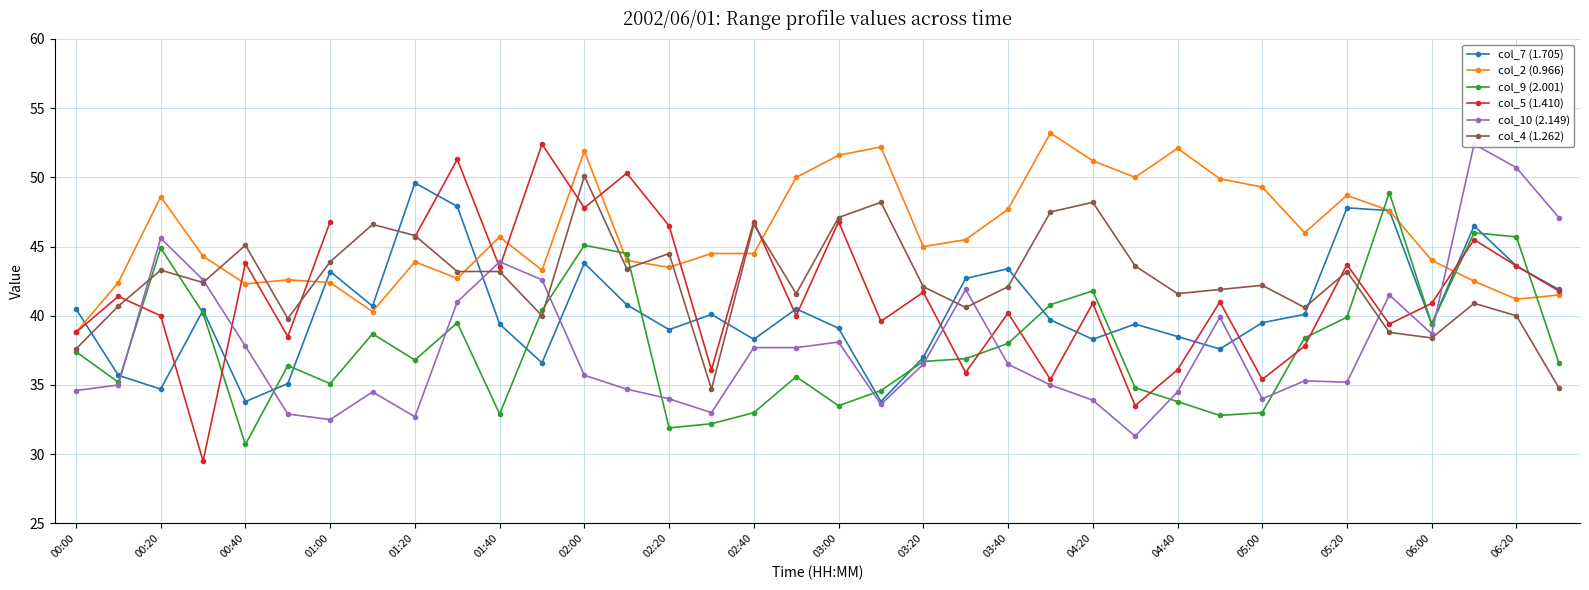

Is this an area chart (filled region under the line)?

No